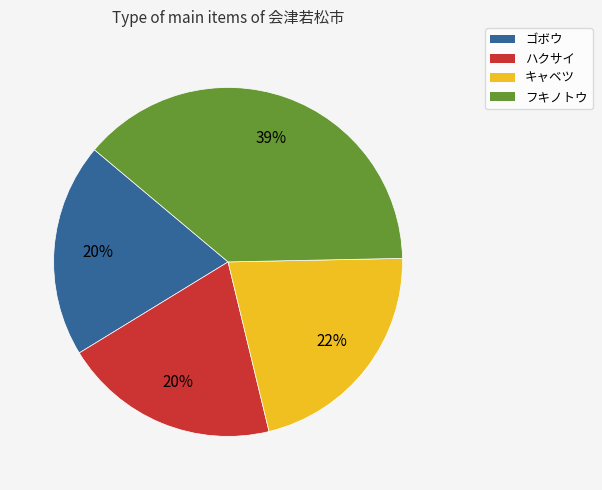

The フキノトウ slice represents 39% of the pie. True or false?

True